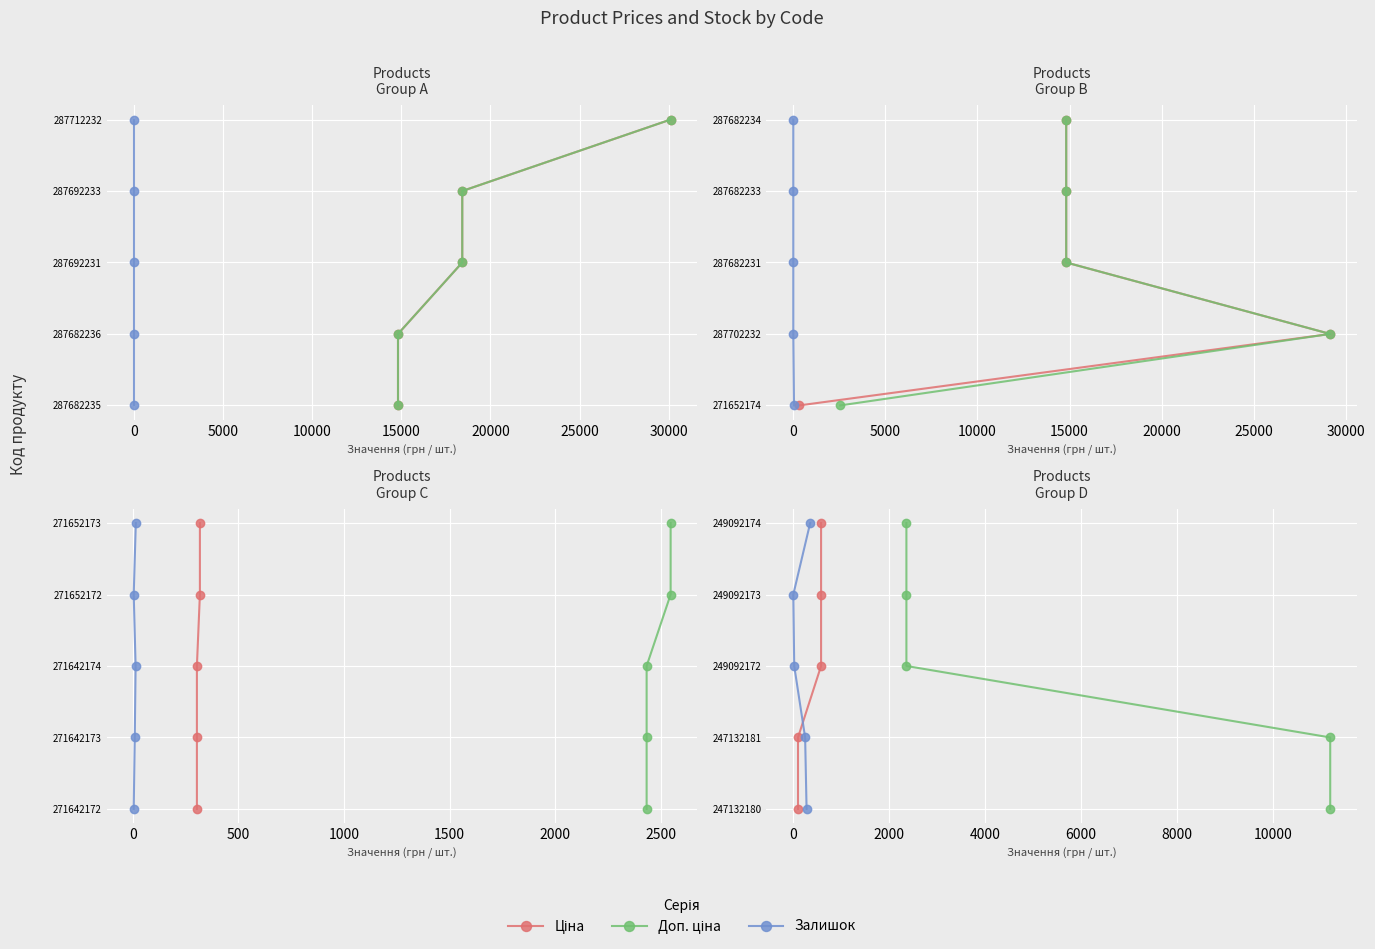

The Доп. ціна series shows 3 at 10000. True or false?

True